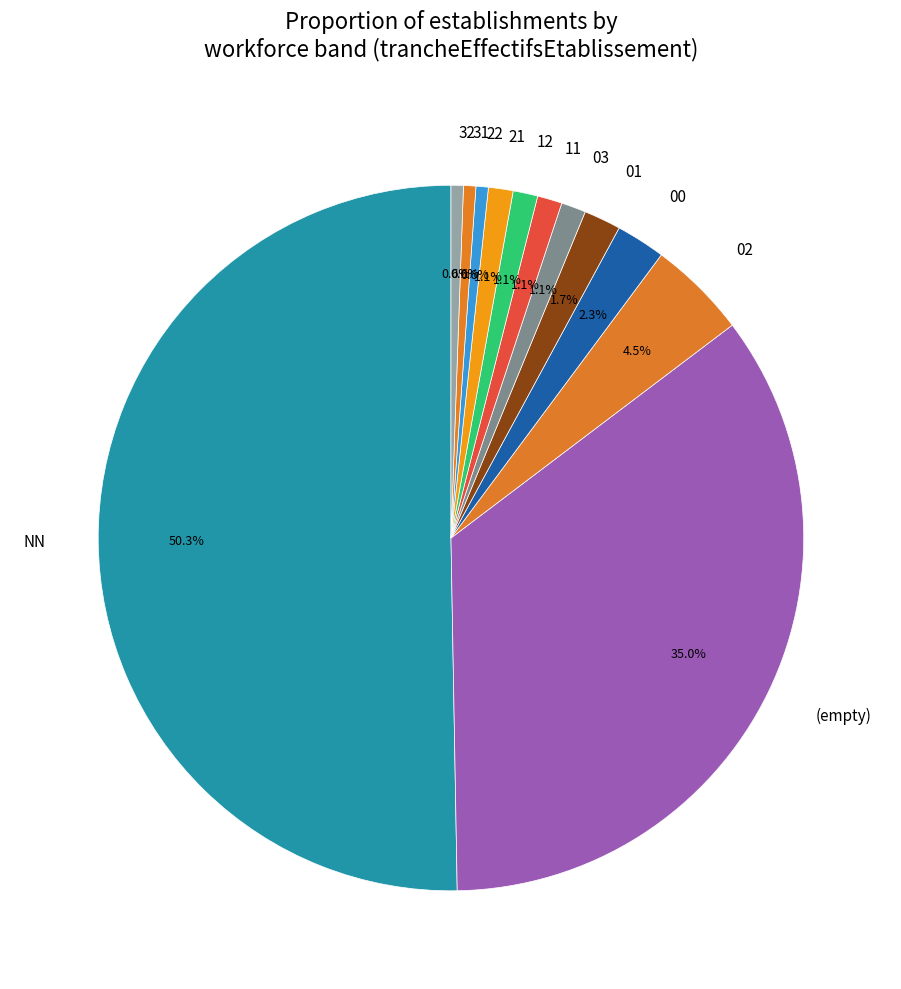

To the nearest percent, what is the combined percentage of 31 and 01?

2%